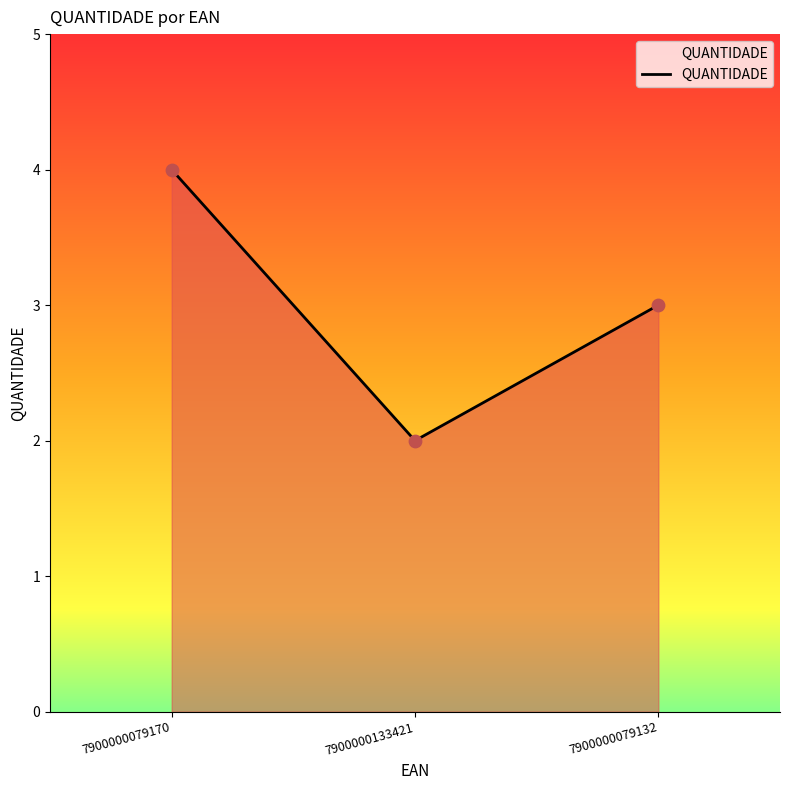

What is the ratio of the value at 7900000133421 to the value at 7900000079132?

0.7